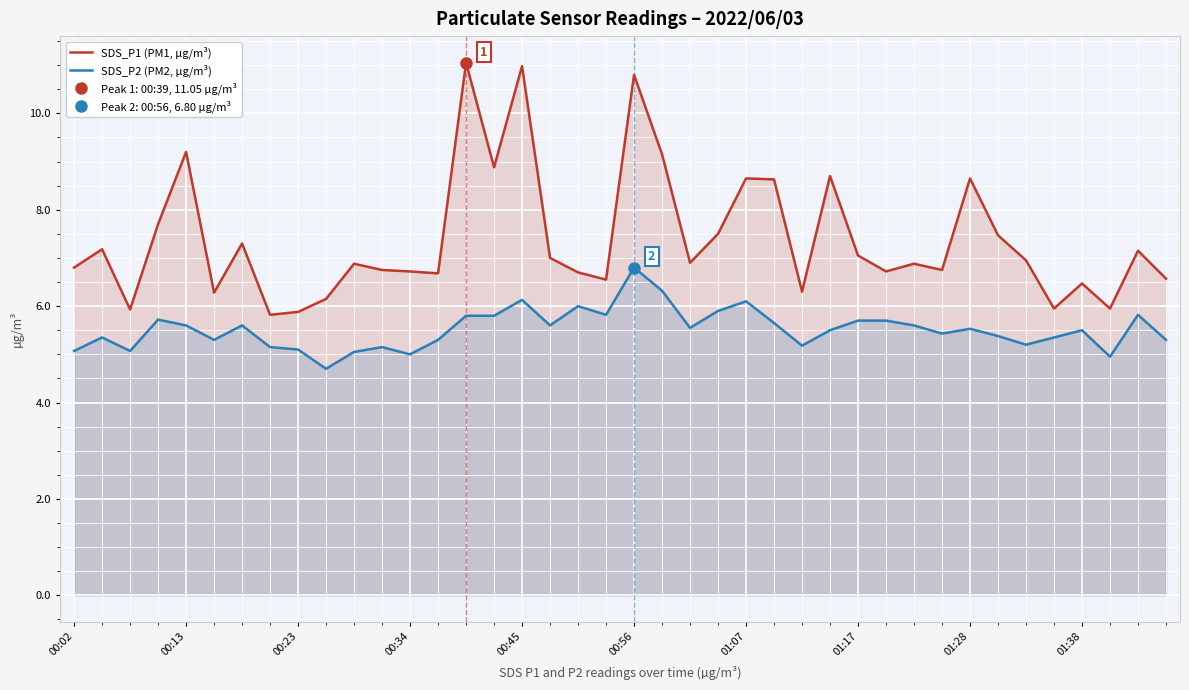

What is the total value across all series at 17?

12.6